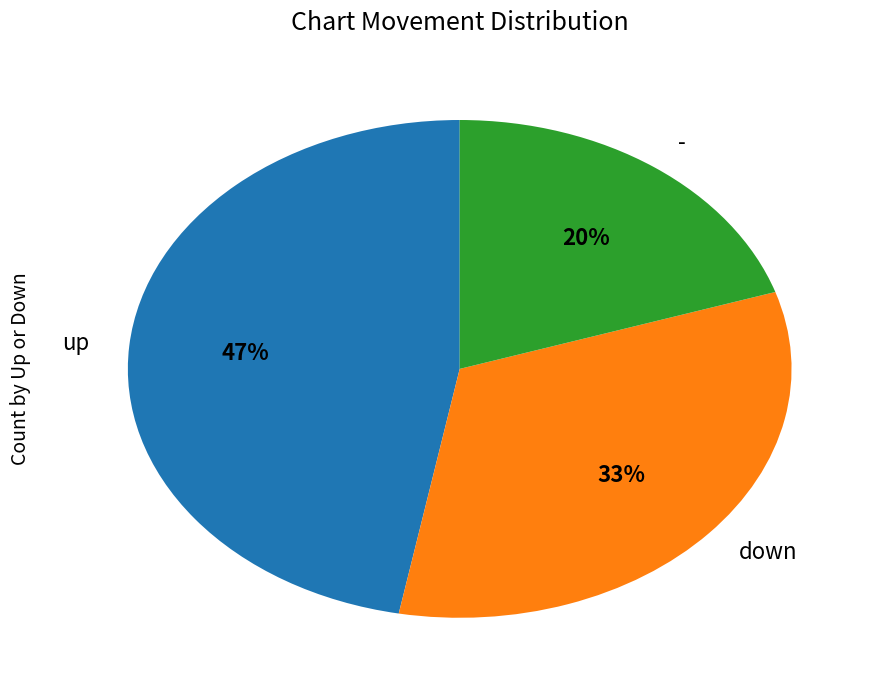

What percentage is the down slice, to the nearest percent?

33%